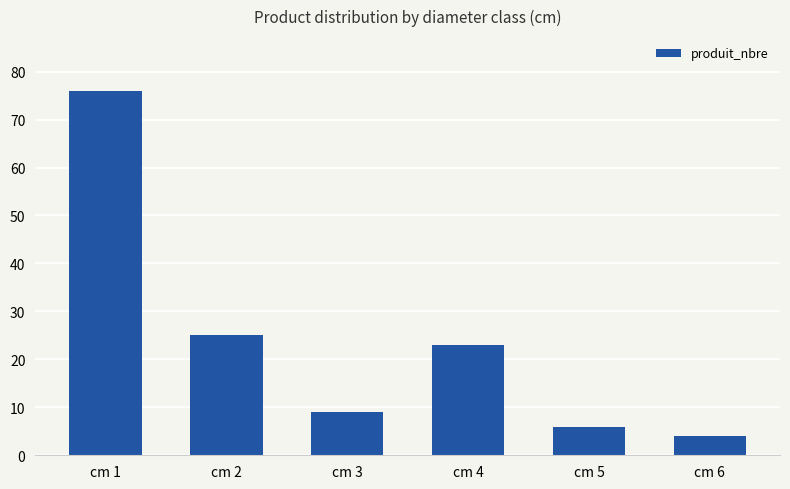

What is the sum of the values at cm 5 and cm 1?

82